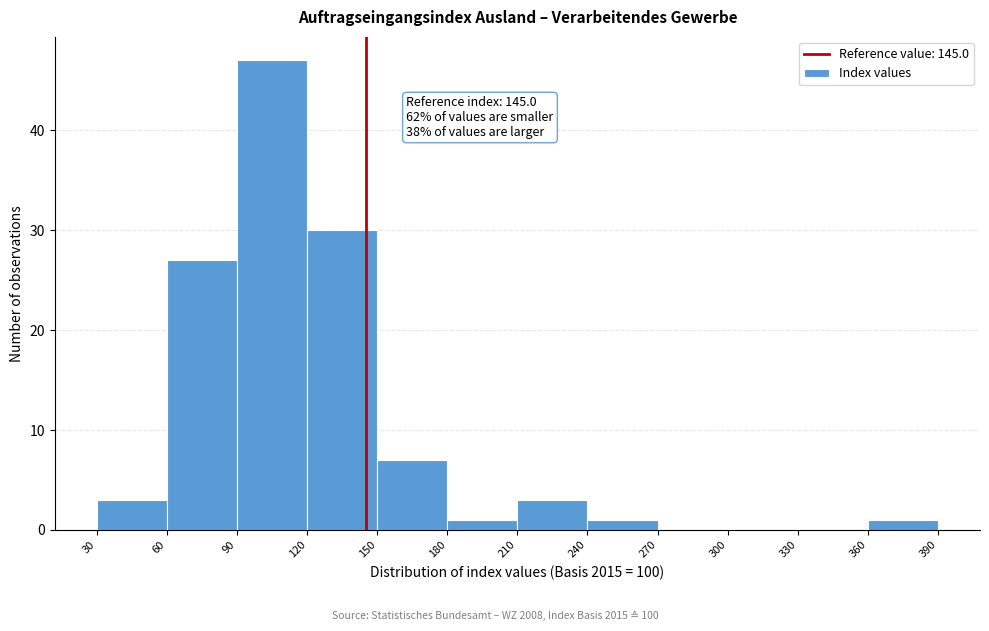

Over which range of the x-axis is the bar tallest?

90 to 120